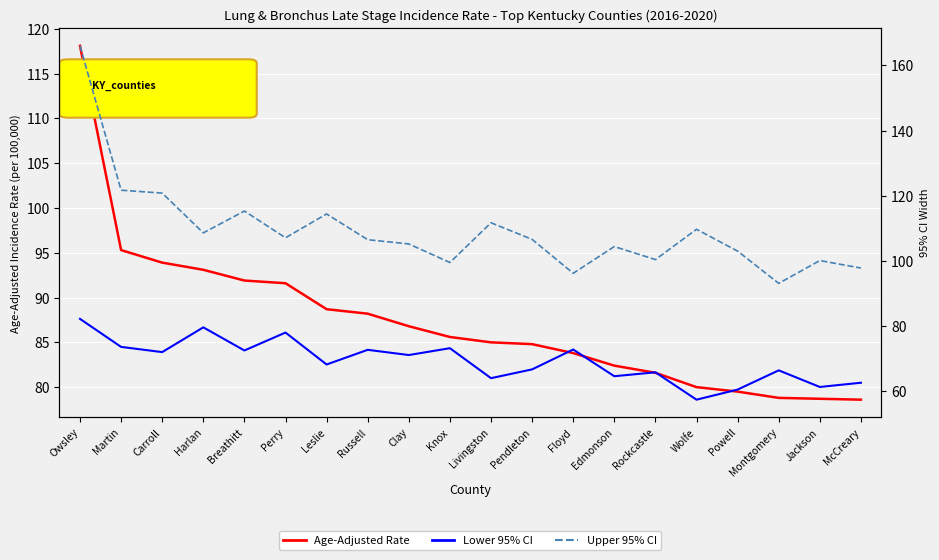

Which has a higher value, Powell or Perry?

Perry